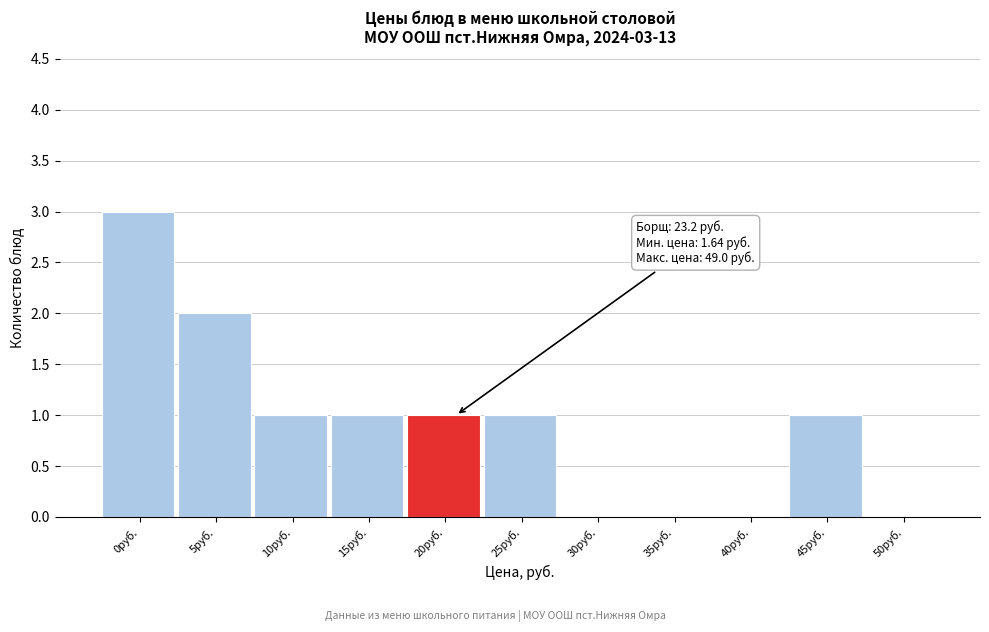

Reading left to right, what are all the values shown in this chart?

0руб.=3	5руб.=2	10руб.=1	15руб.=1	20руб.=1	25руб.=1	30руб.=0	35руб.=0	40руб.=0	45руб.=1	50руб.=0